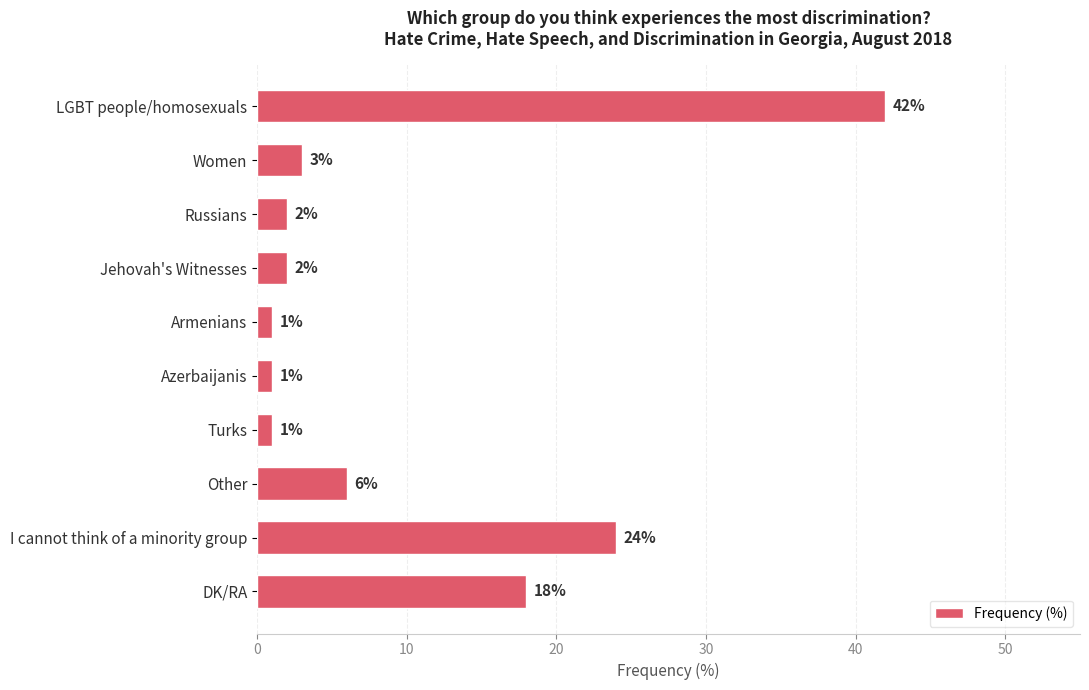

What is the change in value from LGBT people/homosexuals to Women?

-39